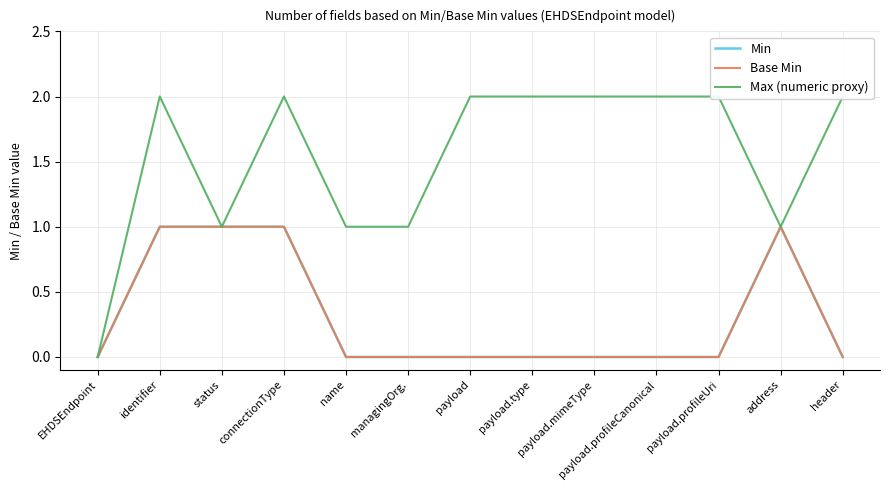

Which series has the largest total across all categories?

Max (numeric proxy)